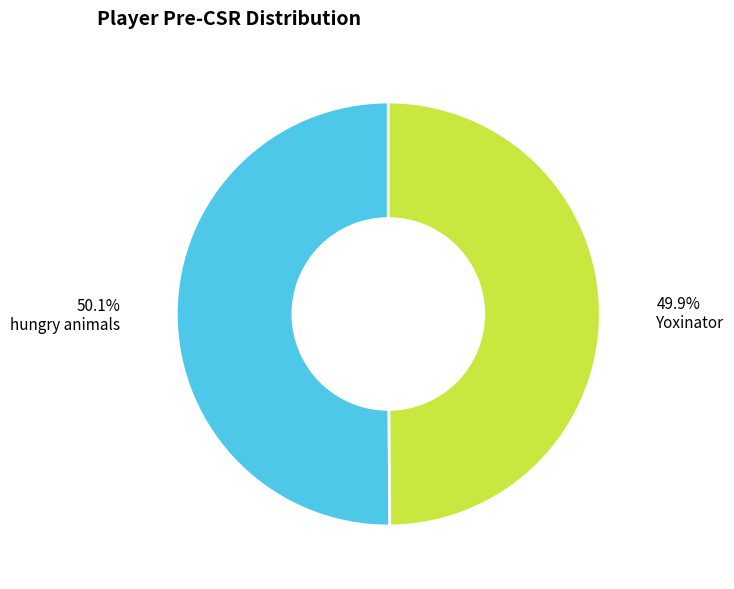

Approximately how many times larger is the value at hungry animals compared to Yoxinator?

1.0